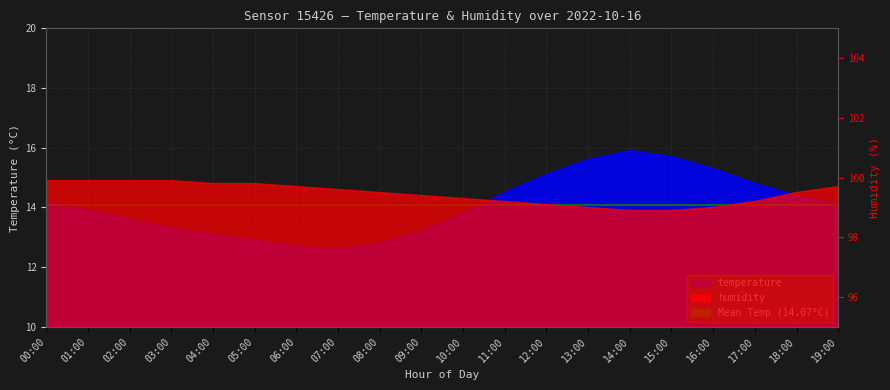

Reading right to left, transcribe all the data shown in this chart.

14.1	14.4	14.8	15.3	15.7	15.9	15.6	15.1	14.5	13.8	13.2	12.8	12.6	12.7	12.9	13.1	13.3	13.6	13.9	14.2